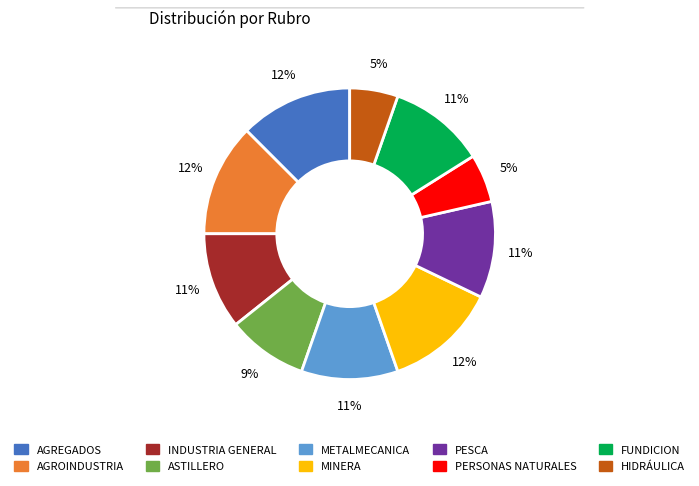

Do AGREGADOS and MINERA together represent more than half of the pie?

No